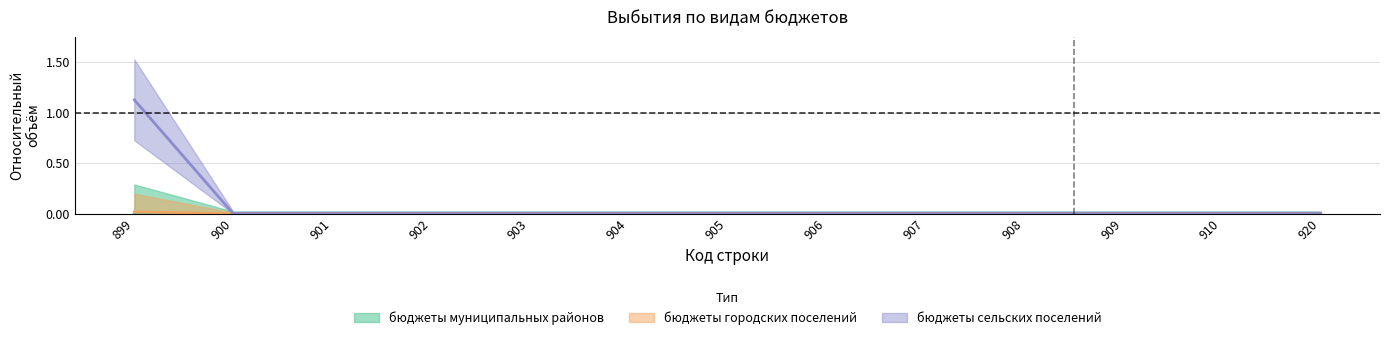

At which category does the chart reach its peak across all series?

899